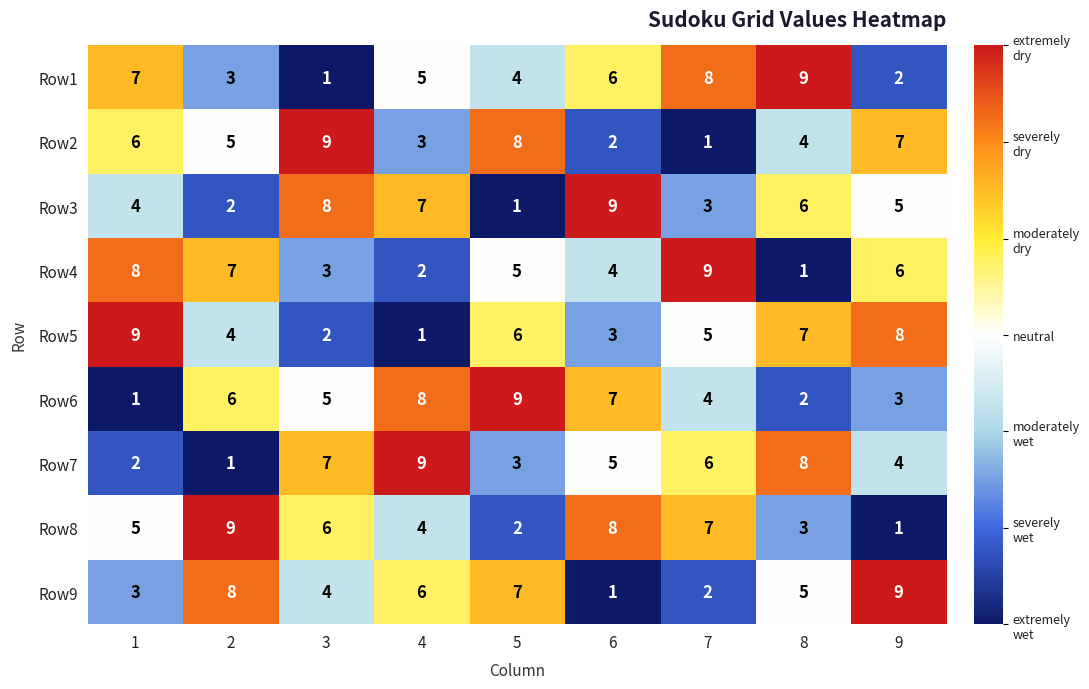

How many distinct data groups are displayed?

9